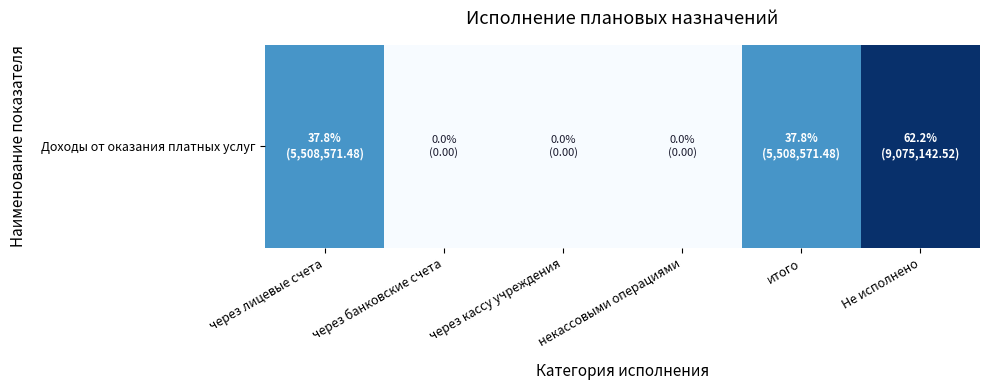

Reading left to right, transcribe all the data shown in this chart.

5508571.5	0.0	0.0	0.0	5508571.5	9075142.5